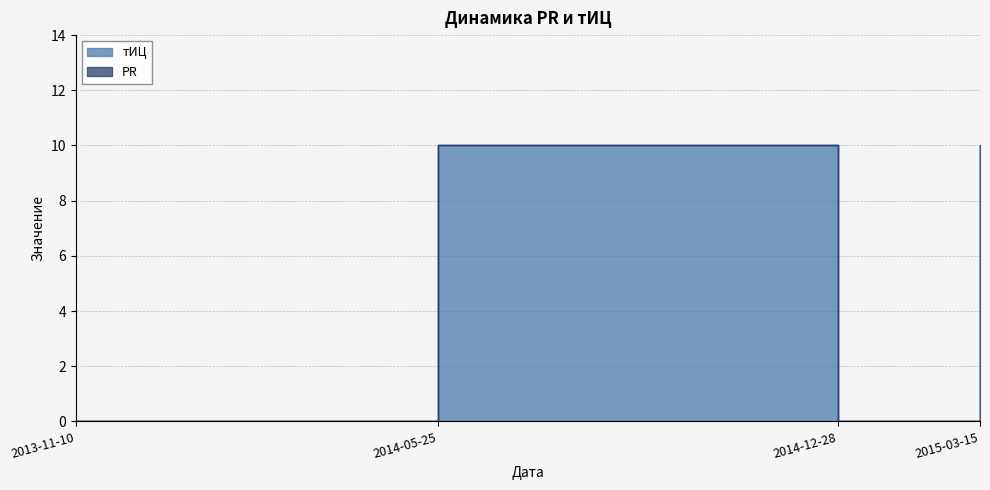

How many positive values are there?

2